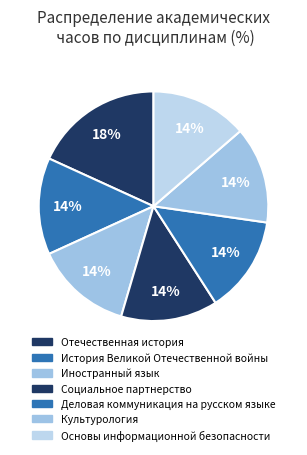

What is the ratio of the value at Культурология to the value at История Великой Отечественной войны?

1.0